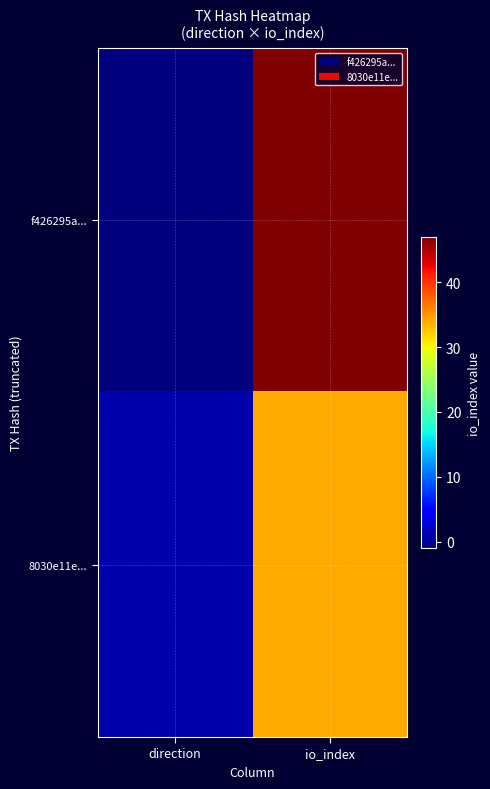

Reading left to right, what are all the values shown in this chart?

f426295a...: direction=-1	io_index=47
8030e11e...: direction=1	io_index=34